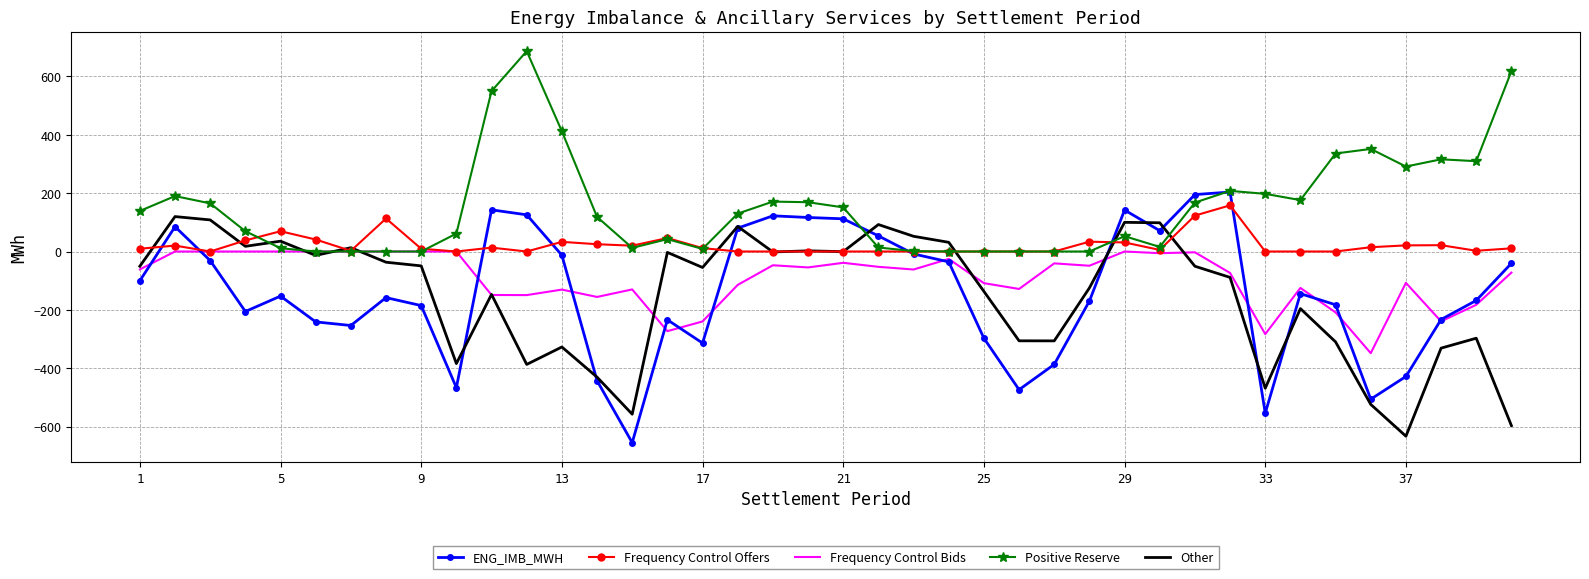

True or false: Frequency Control Bids has more than 2 points higher than both neighbors.

True